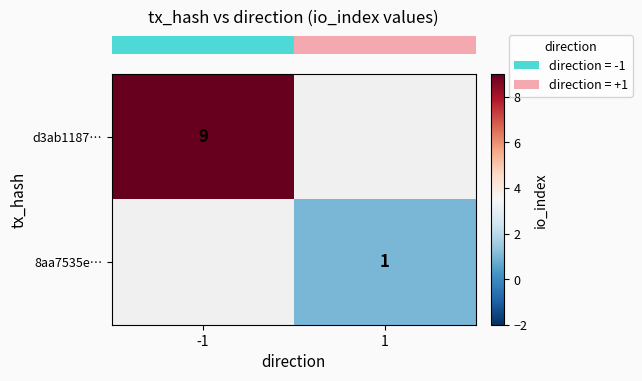

How many series are shown in this chart?

2